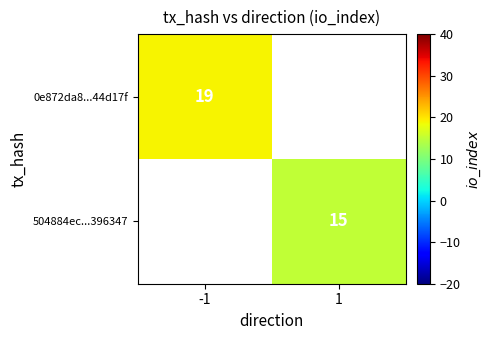

What is the minimum value shown in the chart?

15.0